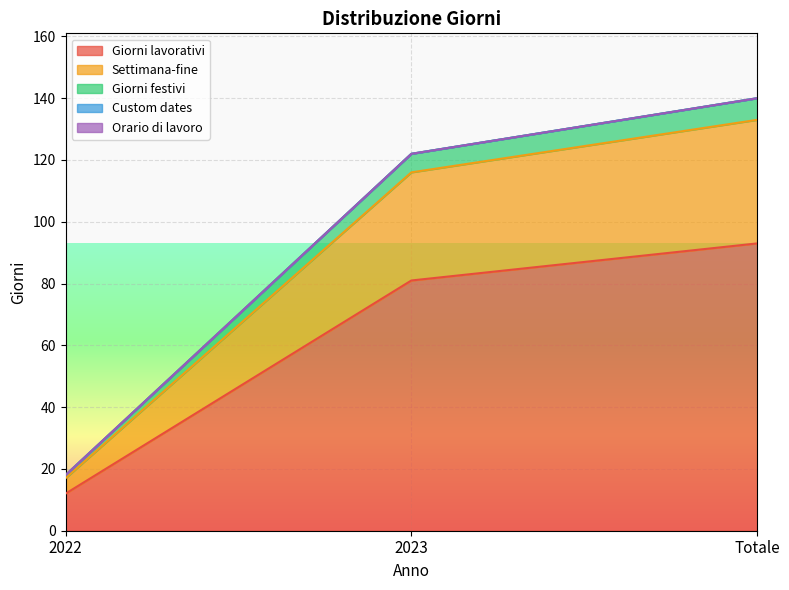

Does the chart display data point markers on the line(s)?

No